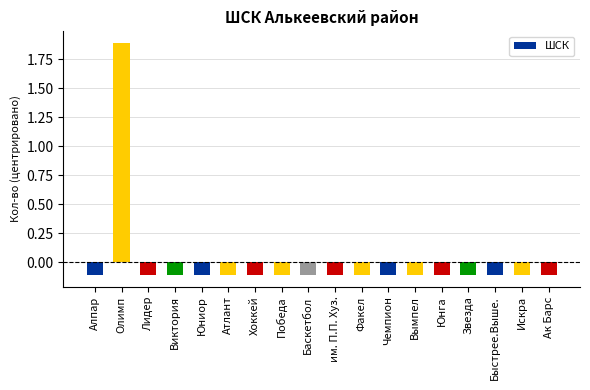

Does the chart contain any negative values?

Yes